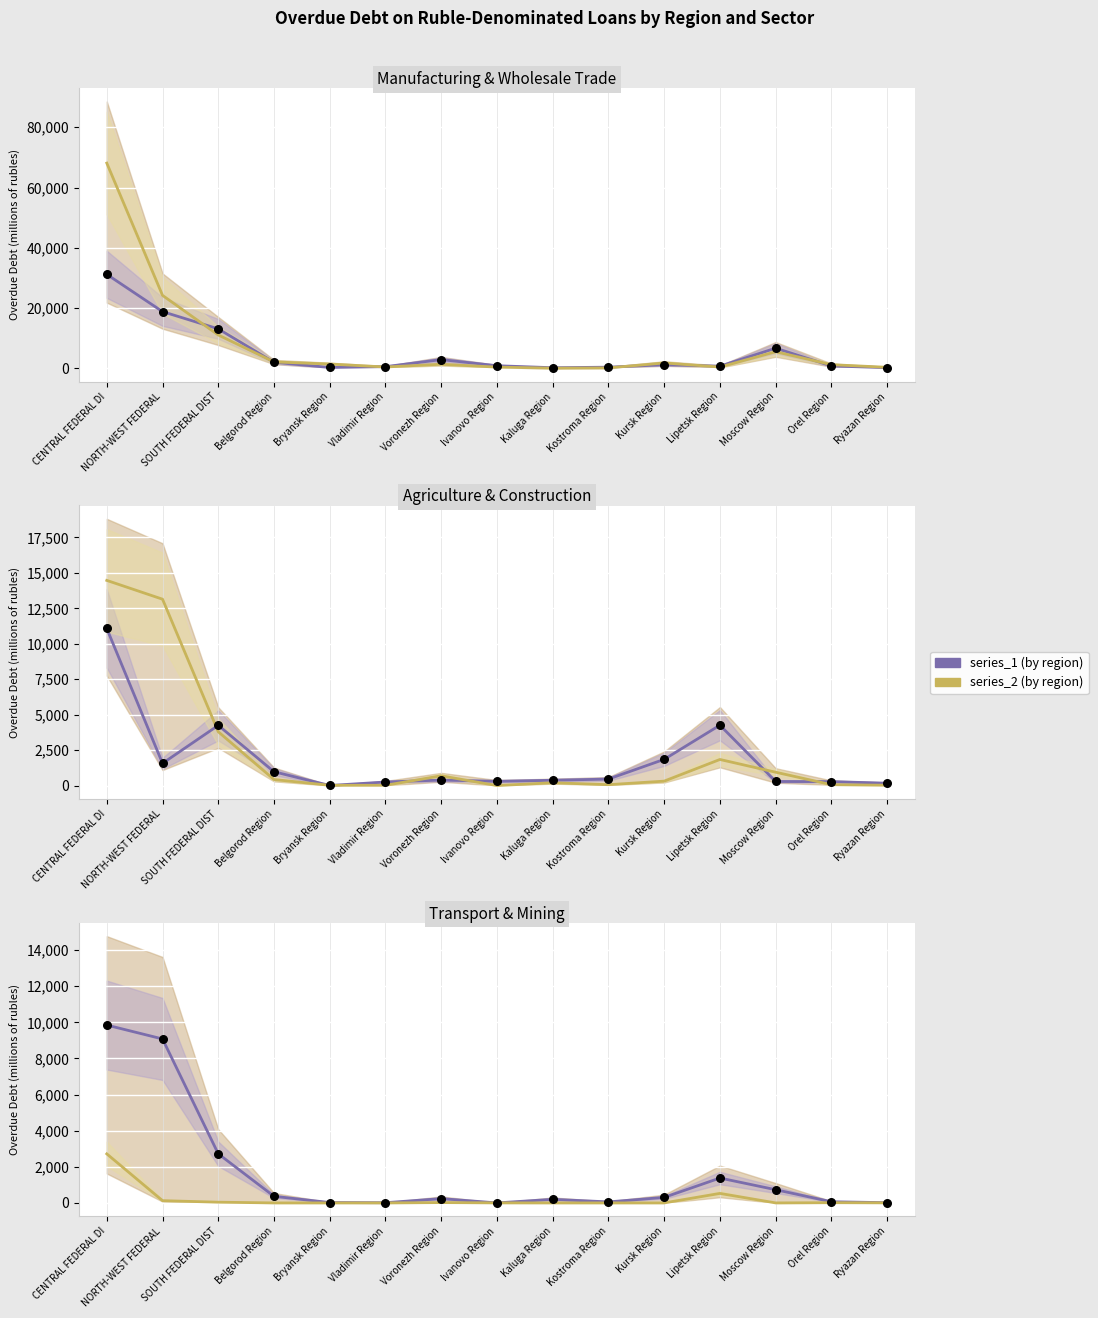

Which series reaches the minimum Y coordinate?

transport